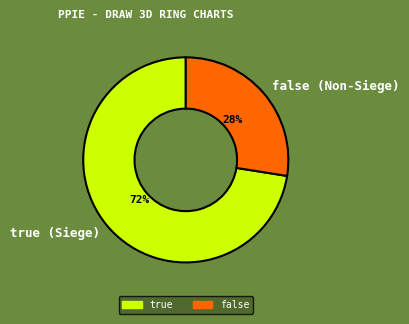

Does true represent more than half of the total?

Yes